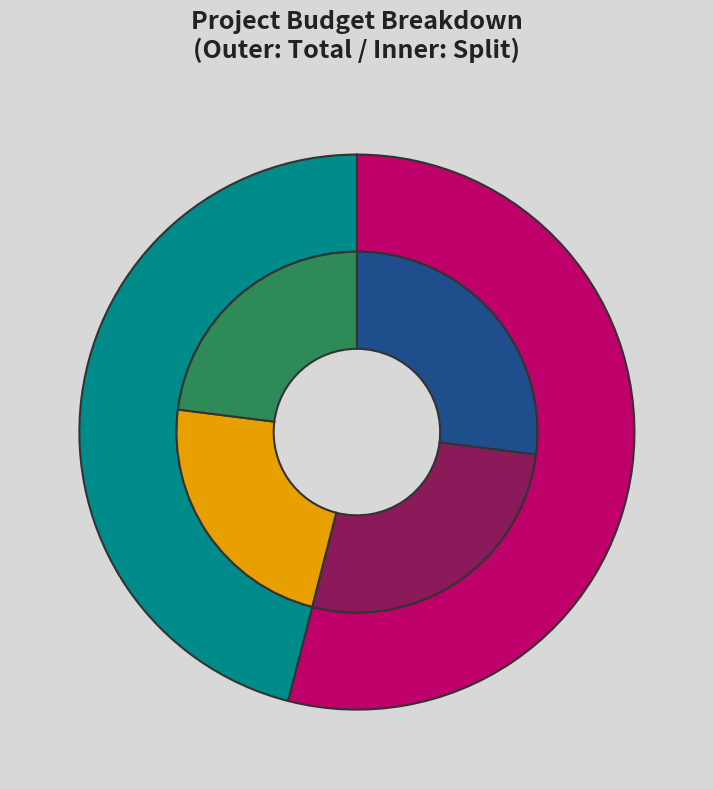

Which has a higher value, MYCOWINE or SOLARWINE?

SOLARWINE